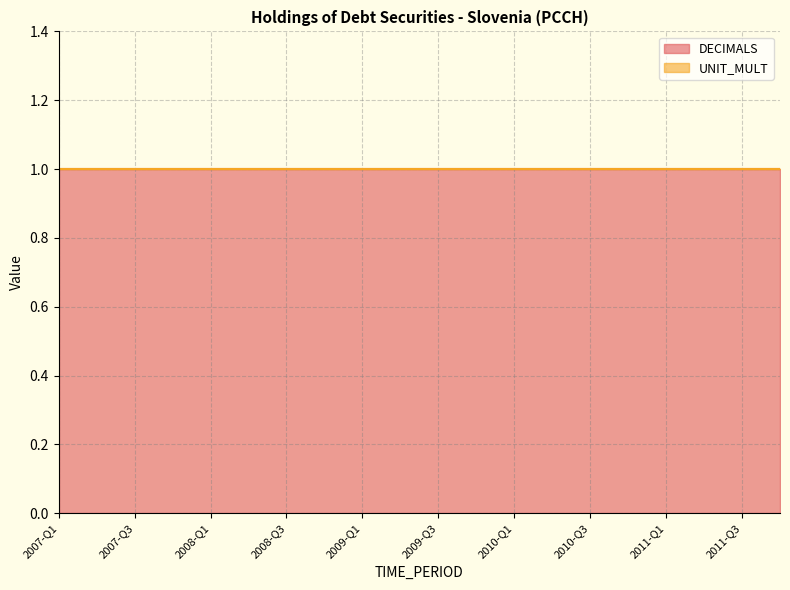

True or false: UNIT_MULT and DECIMALS cross at least once.

False